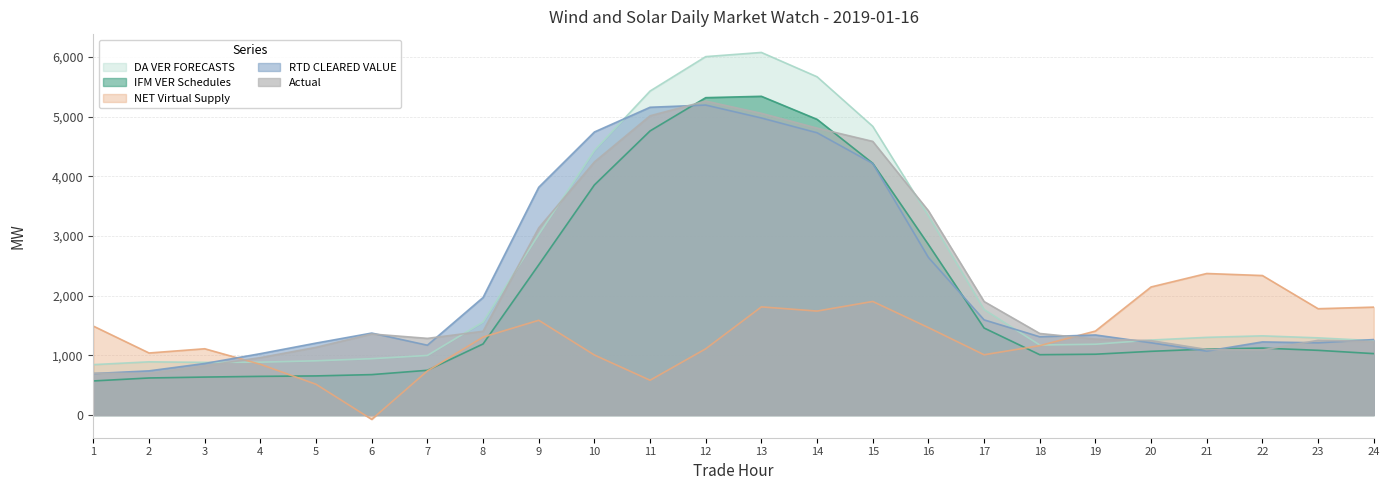

How many categories are shown in the chart?

24